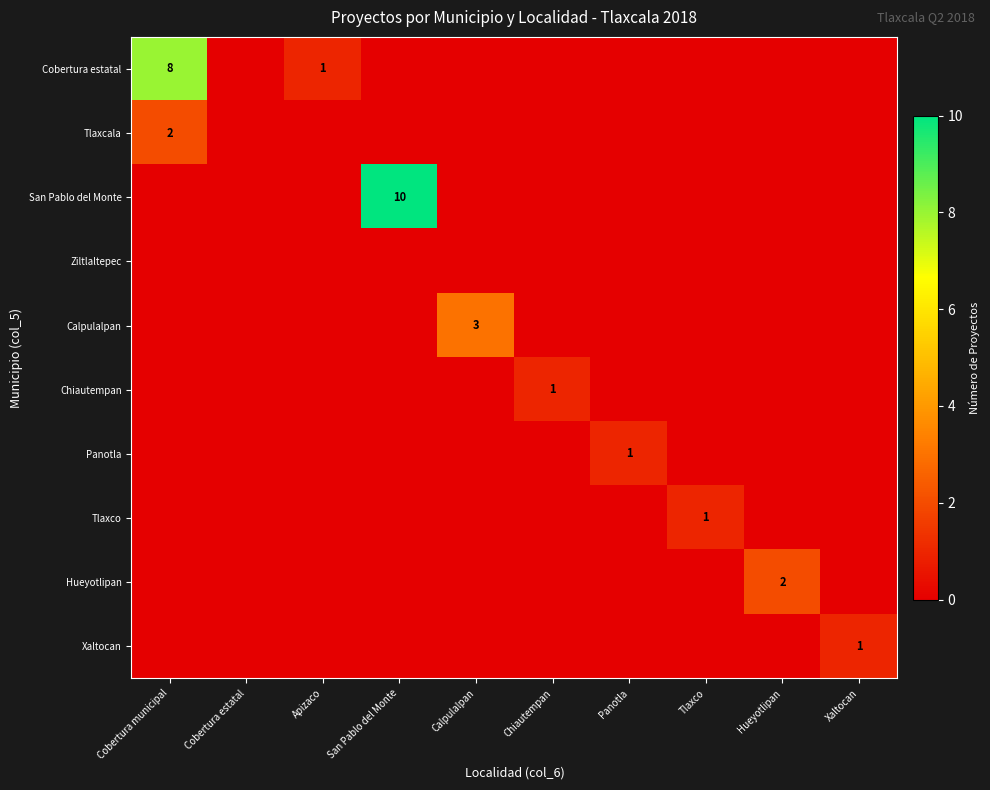

Which category has the lowest value across all series?

Cobertura estatal